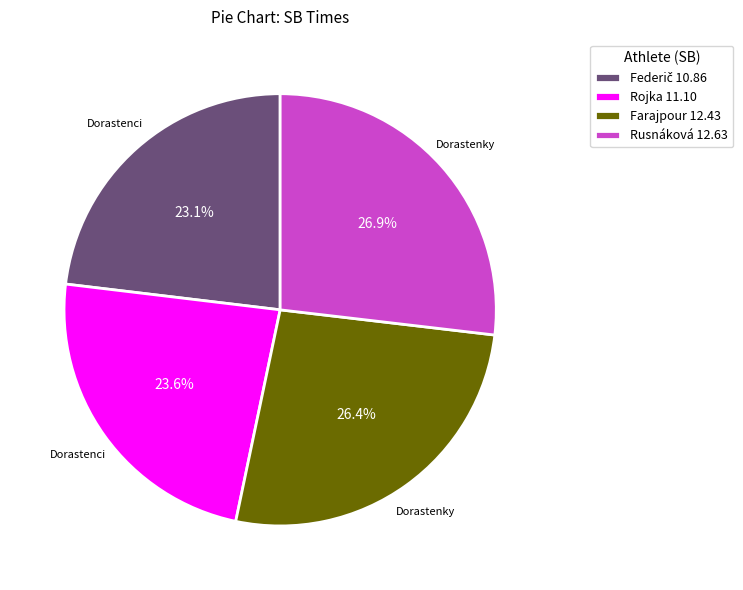

Do Rusnáková 12.63 and Farajpour 12.43 together represent more than half of the pie?

Yes